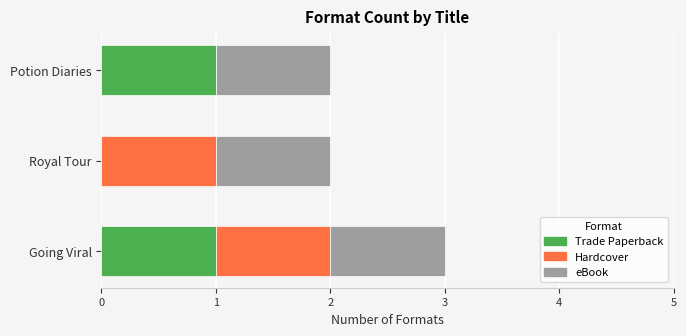

Is it true that Trade Paperback equals 2 at Potion Diaries?

False